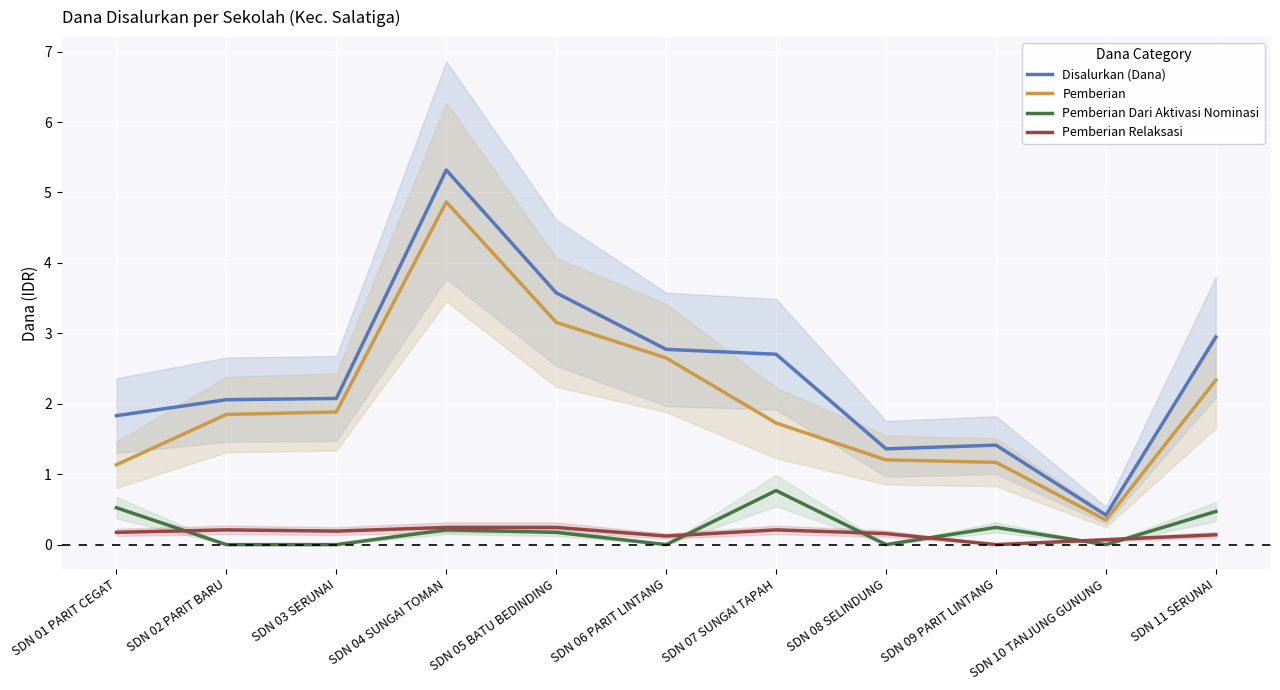

True or false: Pemberian Dari Aktivasi Nominasi and Disalurkan (Dana) intersect in this chart.

False